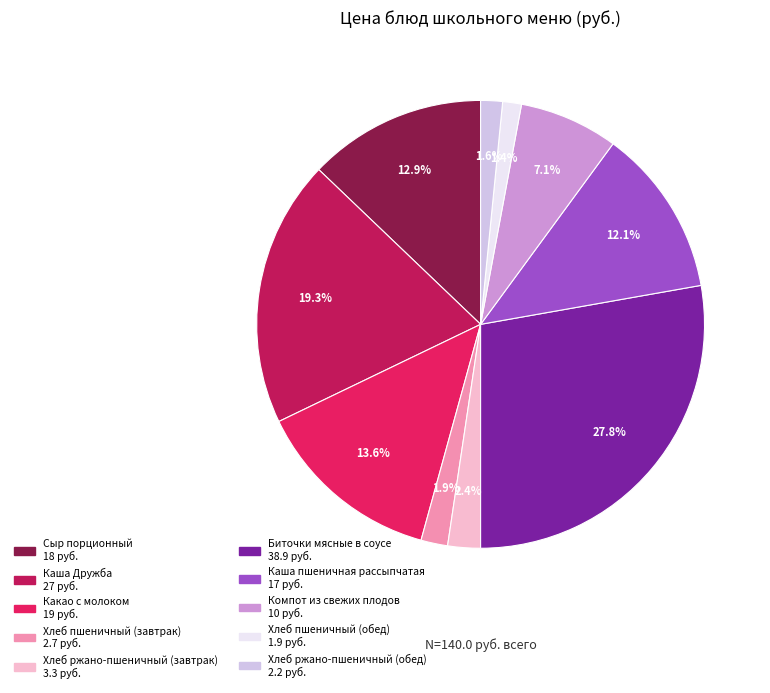

Between Хлеб ржано-пшеничный (завтрак) and Каша пшеничная рассыпчатая, which is larger?

Каша пшеничная рассыпчатая